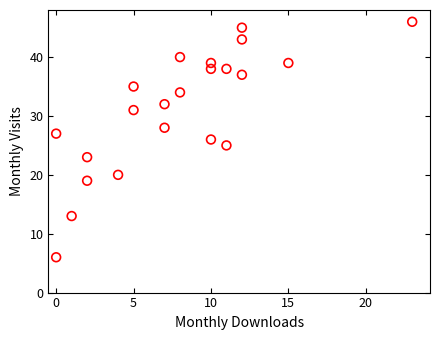

List the coordinates of all points as (X, Y) pairs, reading left to right.

(0, 6)  (0, 27)  (1, 13)  (2, 19)  (2, 23)  (4, 20)  (5, 35)  (5, 31)  (7, 28)  (7, 32)  (8, 34)  (8, 40)  (10, 26)  (10, 39)  (10, 38)  (11, 38)  (11, 25)  (12, 37)  (12, 43)  (12, 45)  (15, 39)  (23, 46)